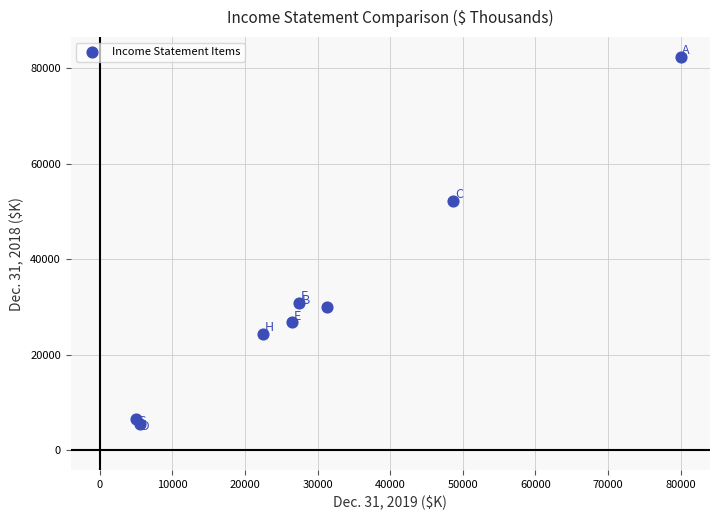

What Y value in the scatter plot is closest to 43922?

52301